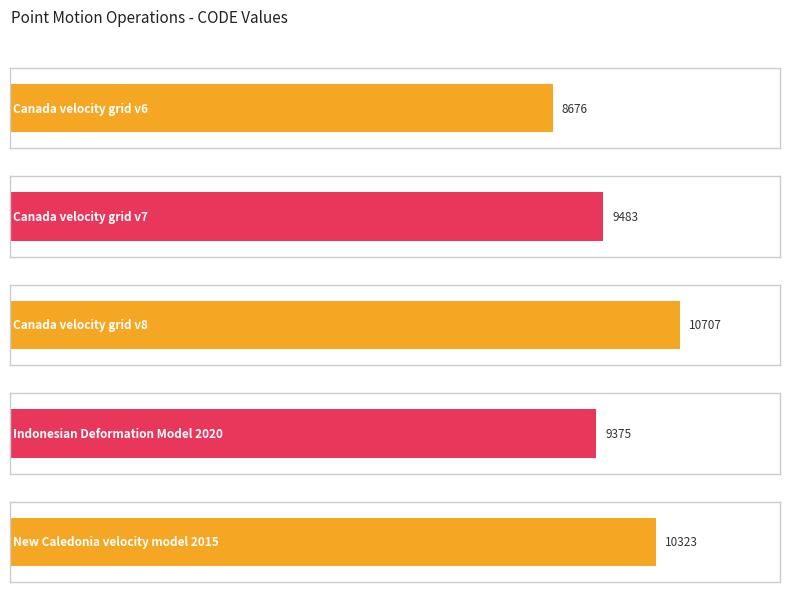

What is the label of the 1st bar from the left?

Canada velocity grid v6